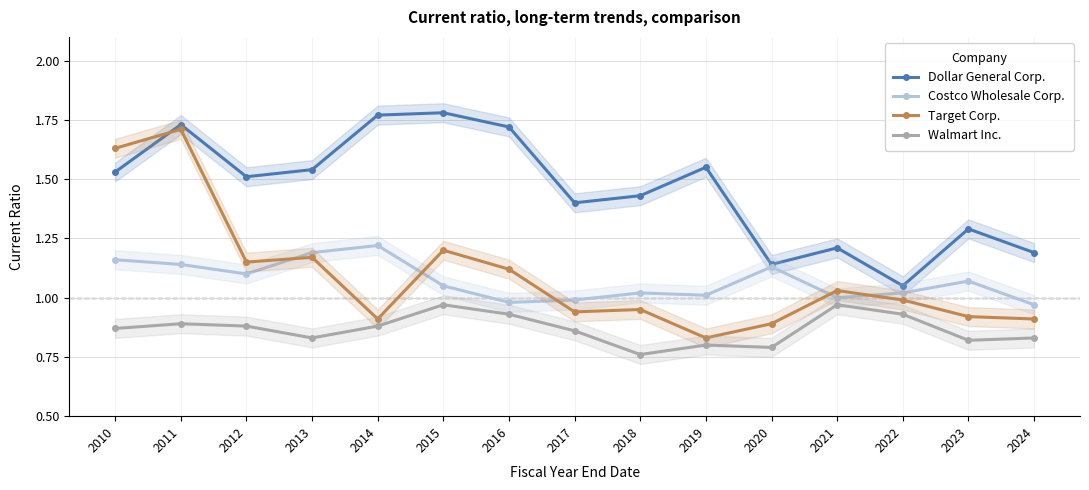

Which label corresponds to the smallest value in the chart?

2018